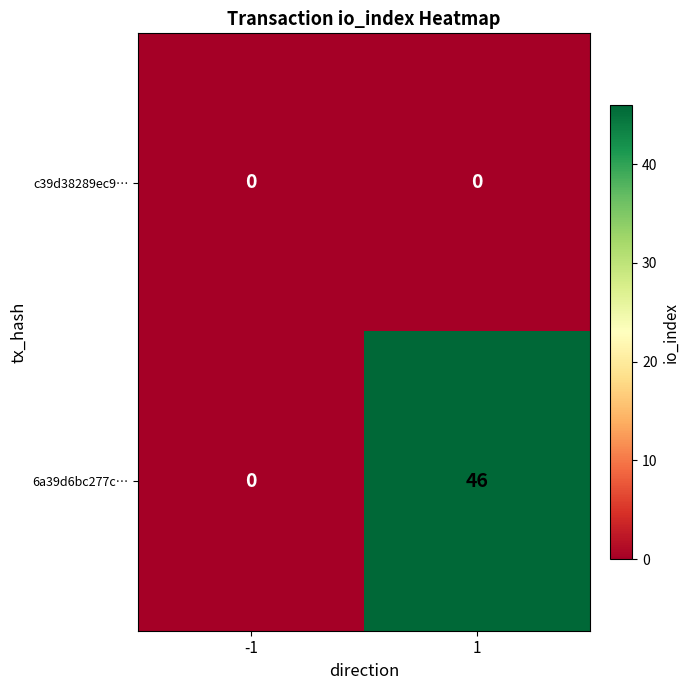

The 6a39d6bc277c… series shows -18 at -1. True or false?

False